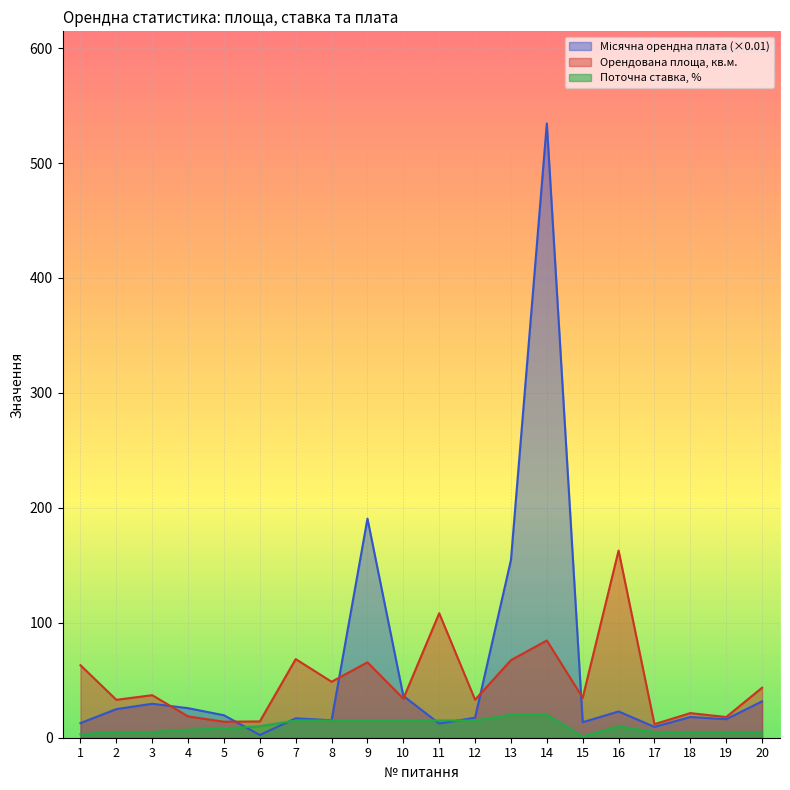

How many times do Орендована площа and Місячна орендна плата cross each other?

6